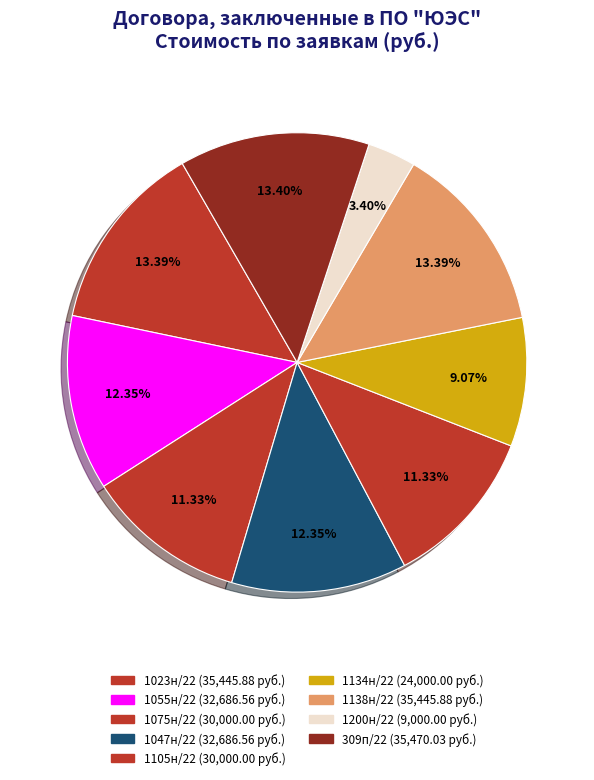

Count the number of slices in the pie.

9